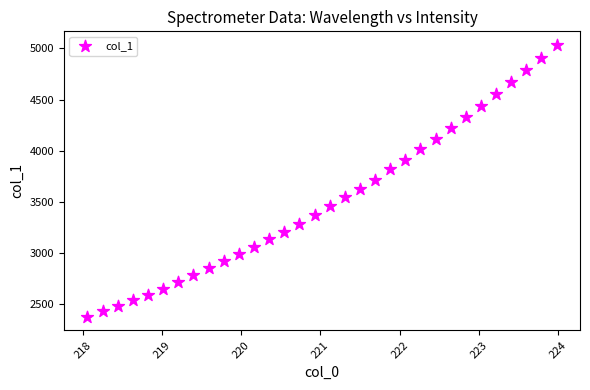

What is the range of Y values (max minus min)?

2657.2